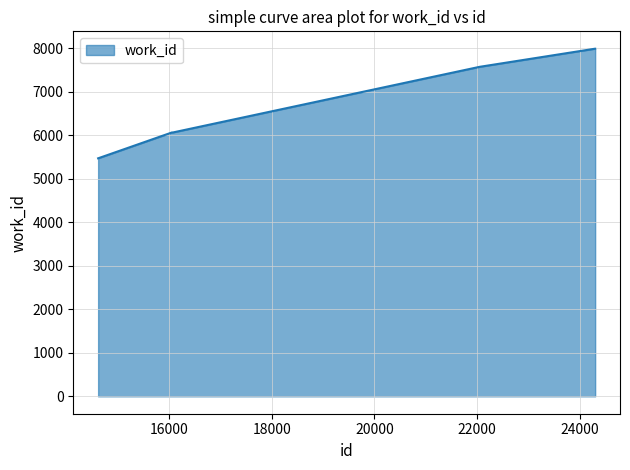

What is the sum of all values?

72647